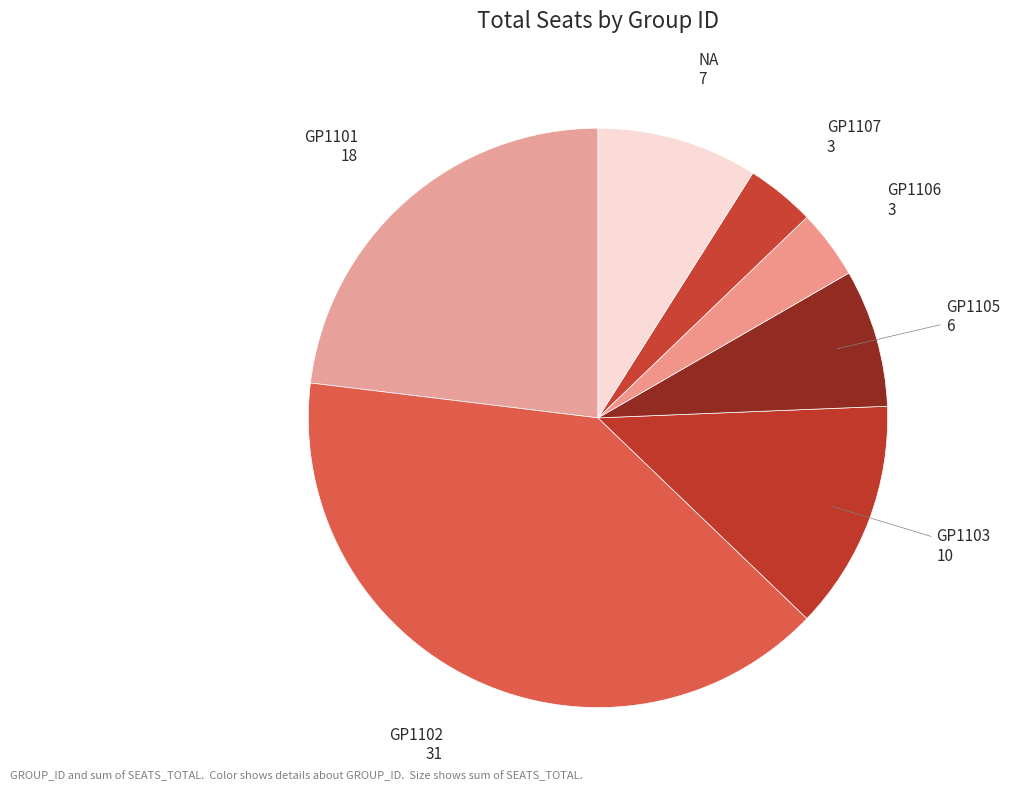

Which slice is the largest?

GP1102